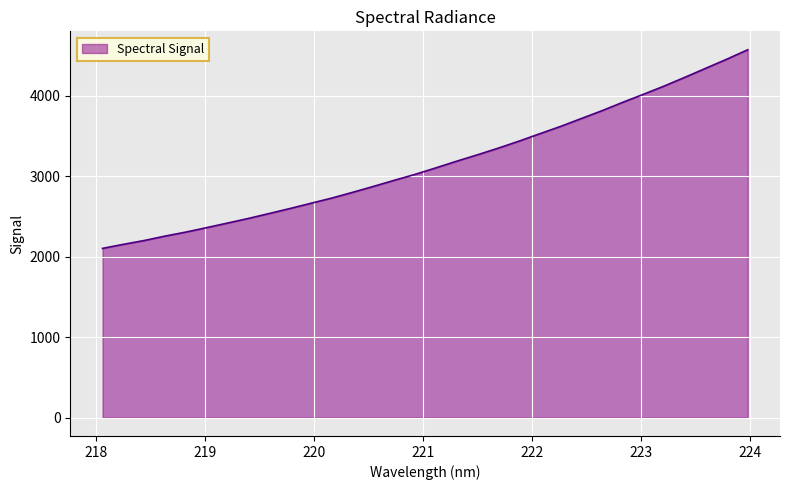

Count the number of values greater than 3101.

16